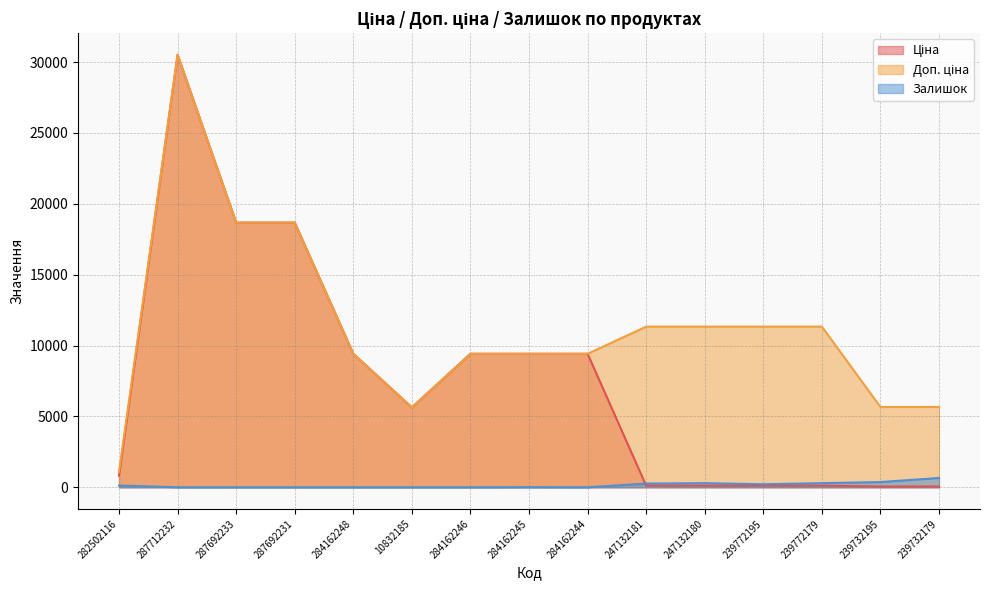

In Доп. ціна, how many points are lower than both neighbors (excluding endpoints)?

1